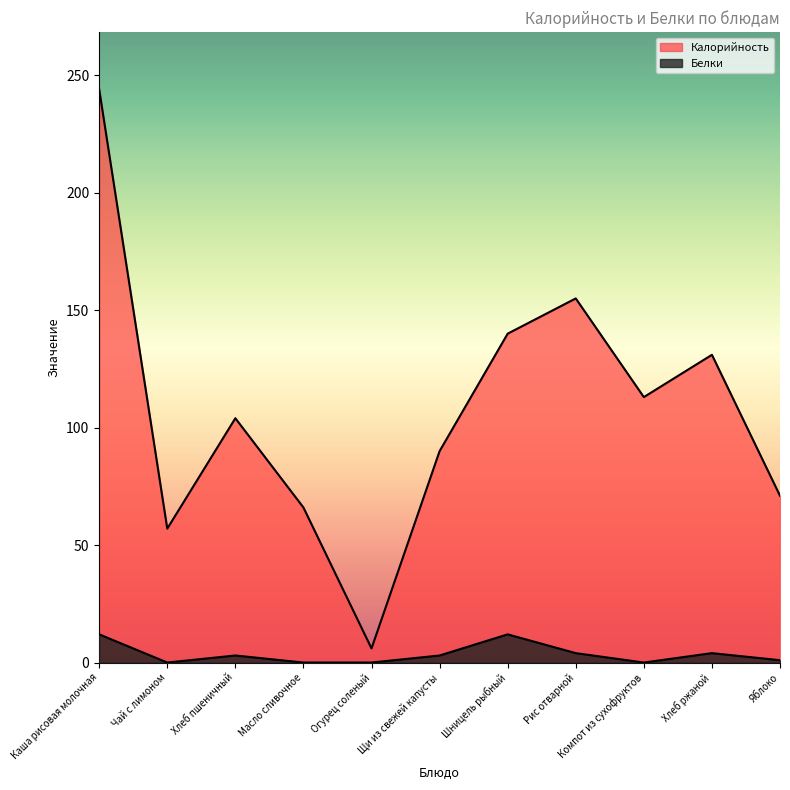

What is the label of the 8th point from the left?

Рис отварной